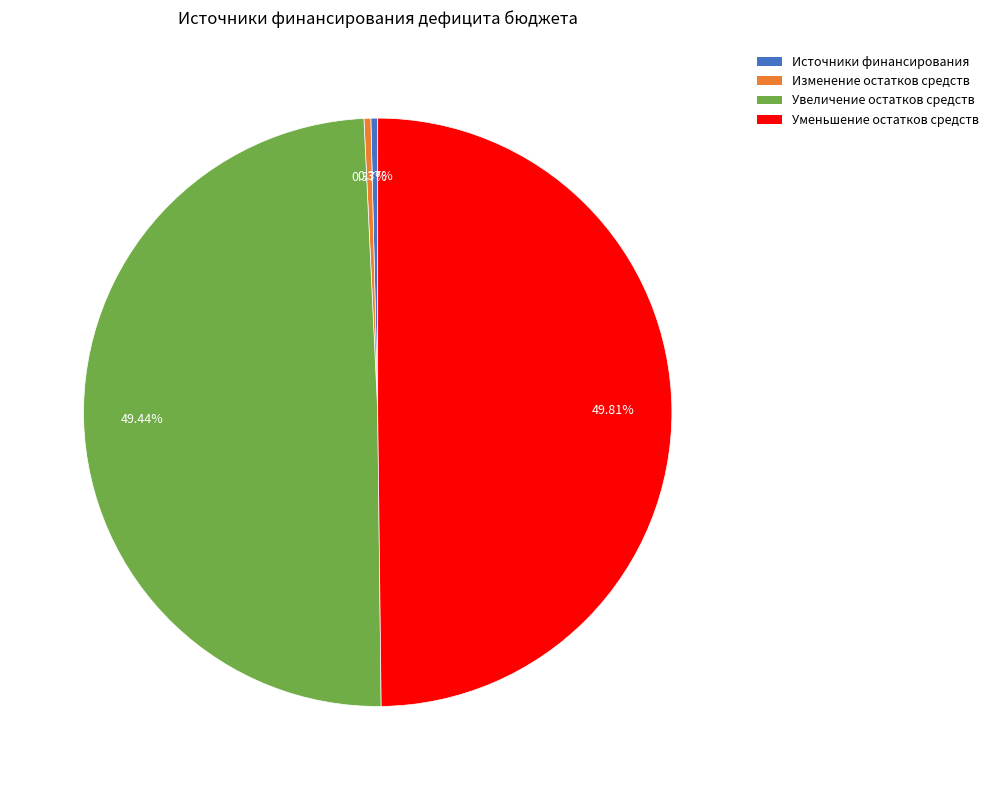

How many slices are in this pie chart?

4